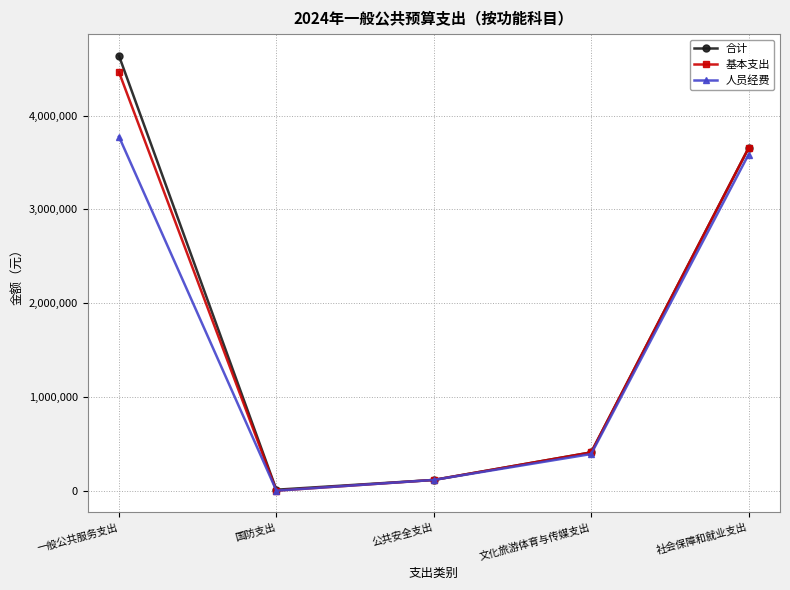

Where is 人员经费 nearest to the value 1887091?

文化旅游体育与传媒支出